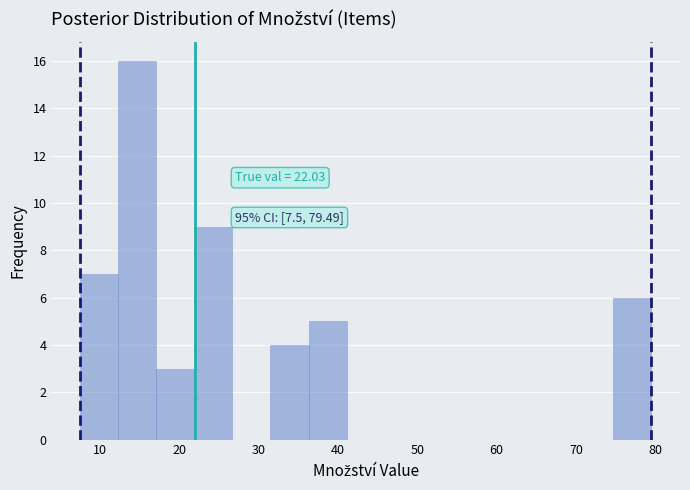

Over which range of the x-axis is the bar tallest?

12 to 17